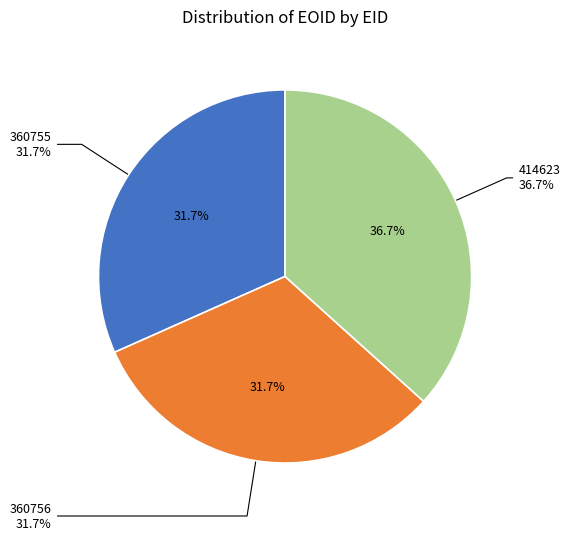

The 414623 slice represents 24% of the pie. True or false?

False